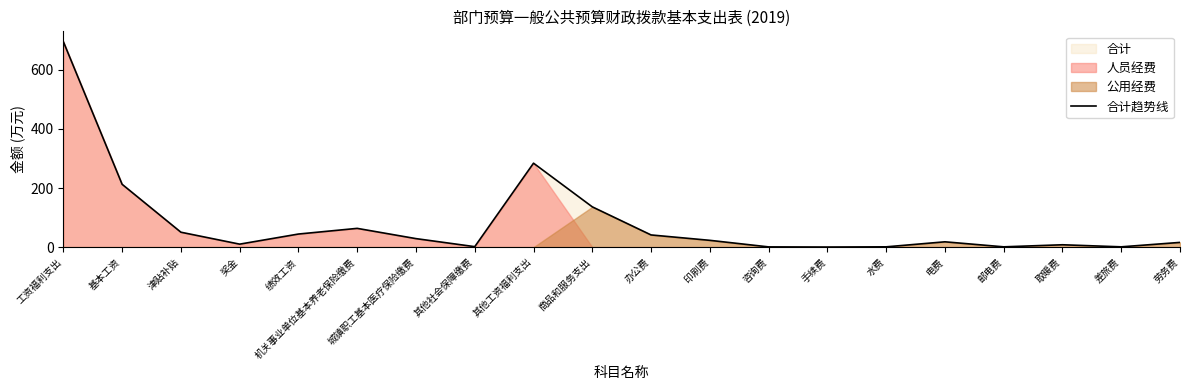

At which label does the data first exceed 23?

工资福利支出